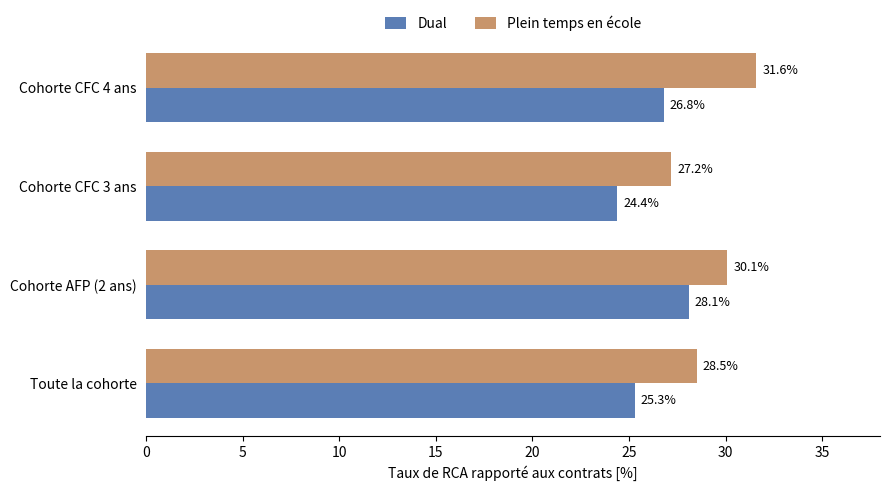

Which series has the largest range (max minus min)?

Plein temps en école